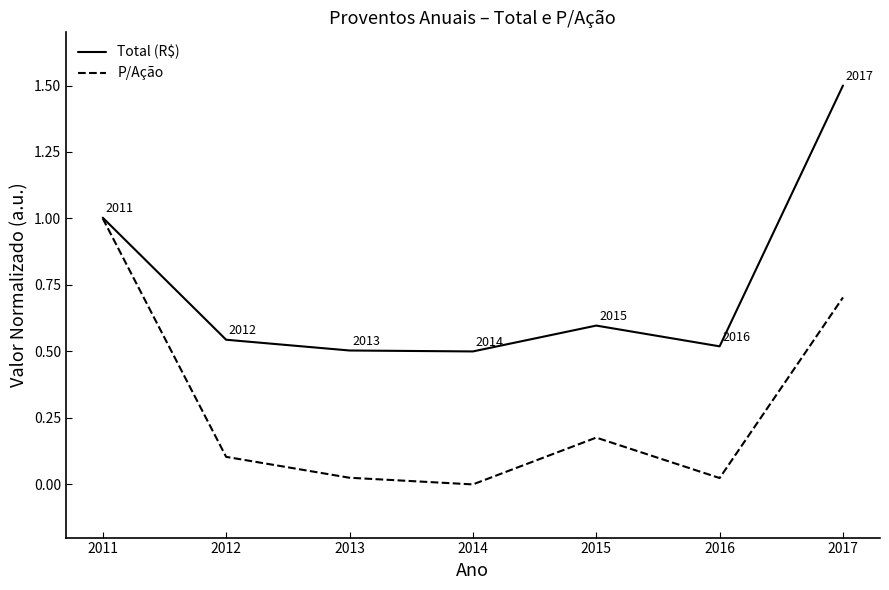

At which label does P/Ação reach its minimum?

2014